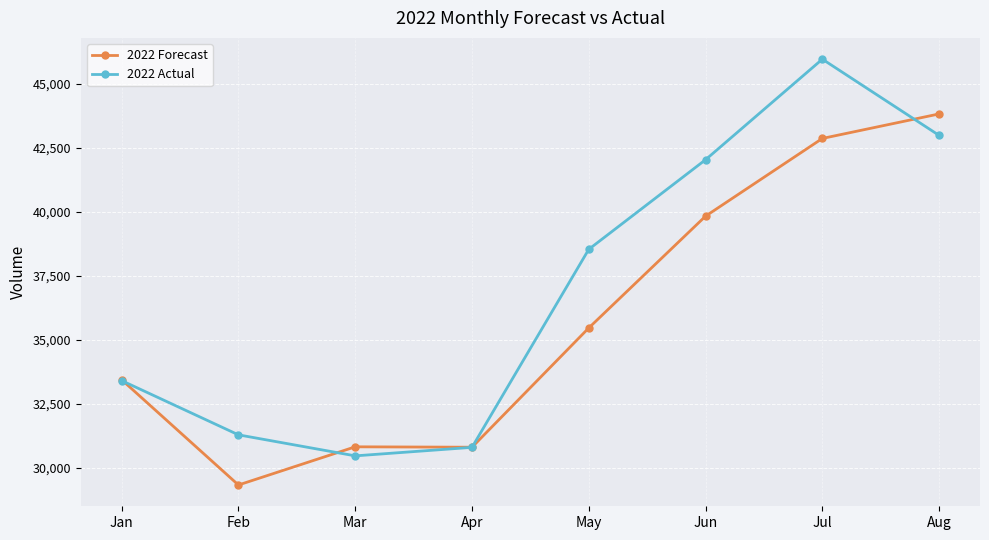

How many lines are shown in the chart?

2